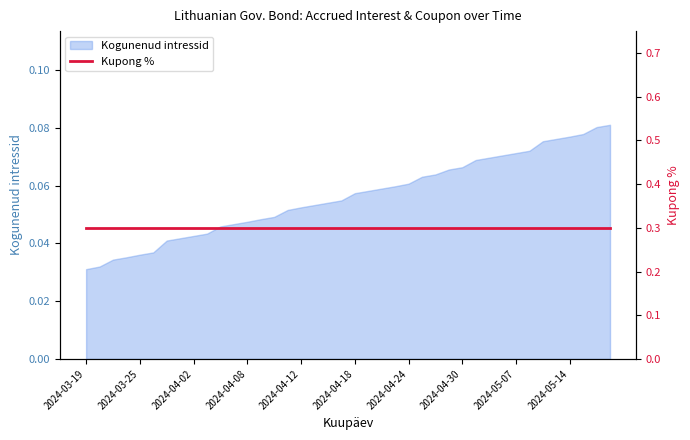

True or false: there are more than 2 points higher than both neighbors.

False